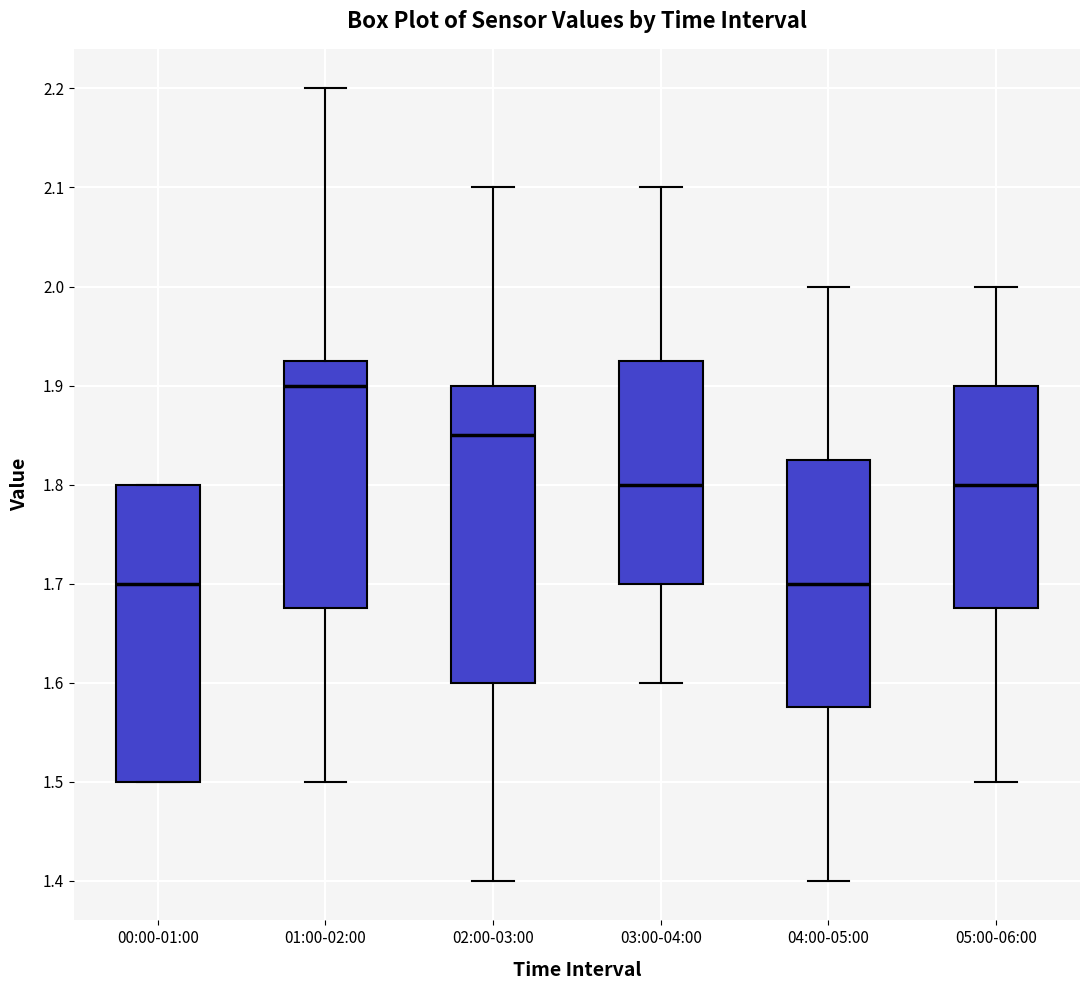

Which box's median line is the highest?

01:00-02:00